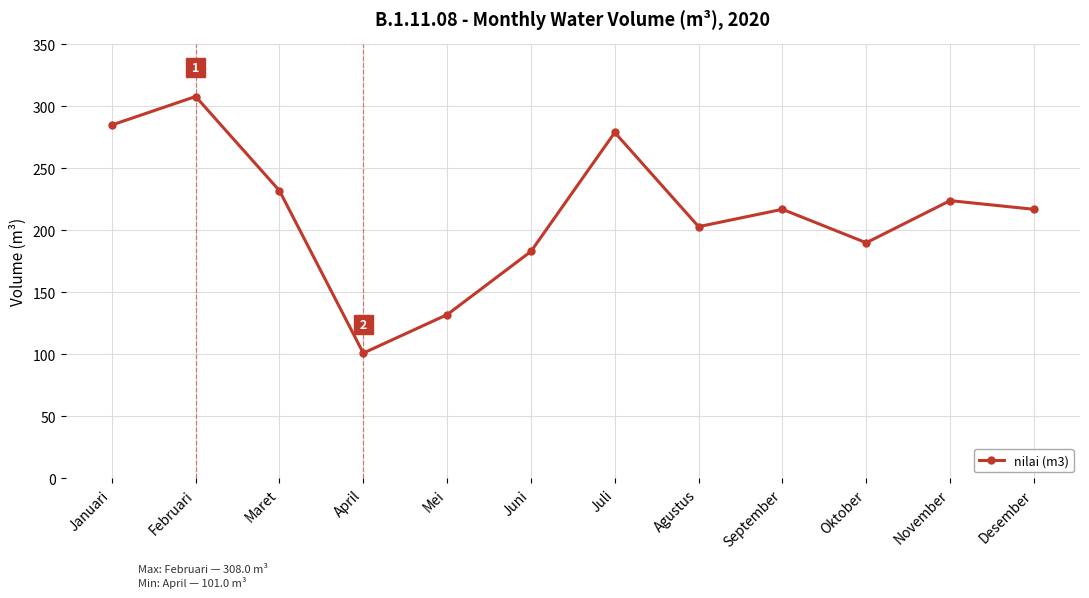

Is it true that the value at Maret is 232?

True